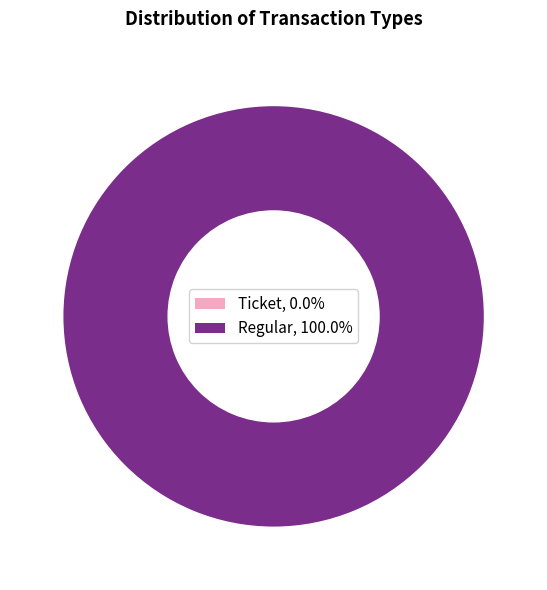

Which category accounts for the majority?

Regular